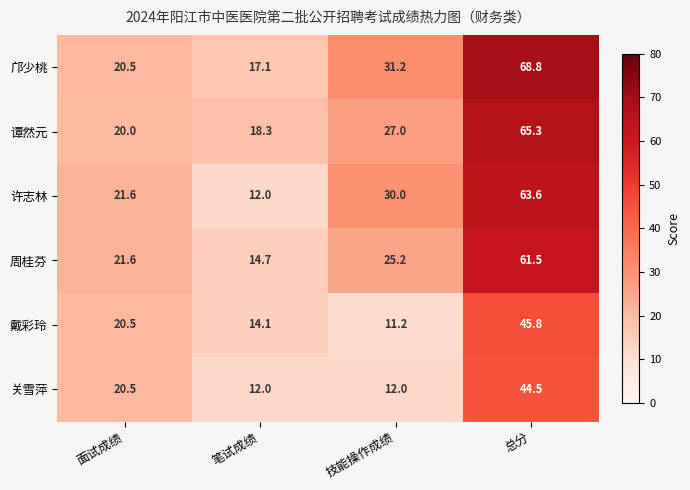

At 技能操作成绩, list the series in order from largest to smallest.

邝少桃, 许志林, 谭然元, 周桂芬, 关雪萍, 戴彩玲